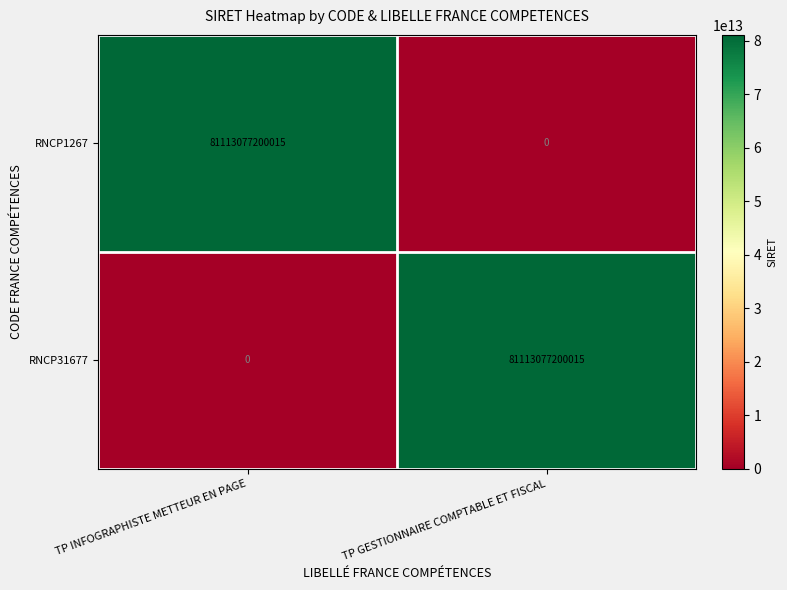

Rank the series at TP INFOGRAPHISTE METTEUR EN PAGE from highest to lowest value.

RNCP1267, RNCP31677